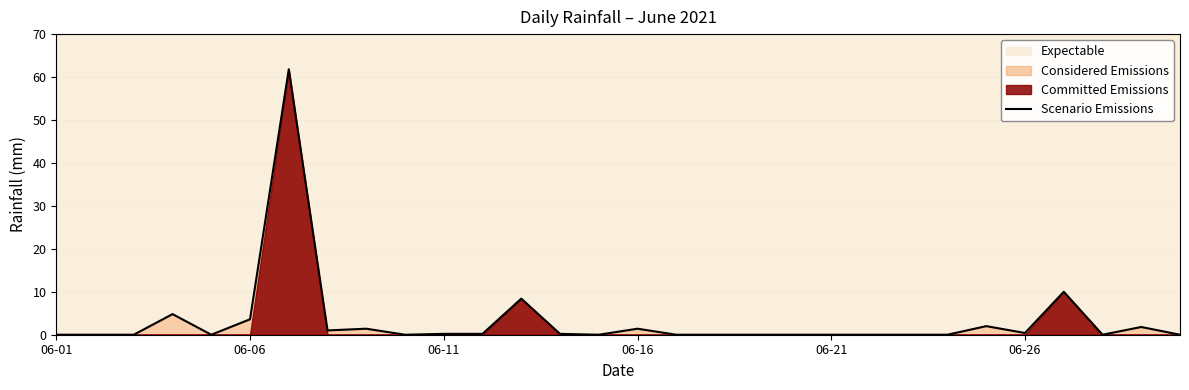

What is the difference between the maximum and second lowest values?

61.8